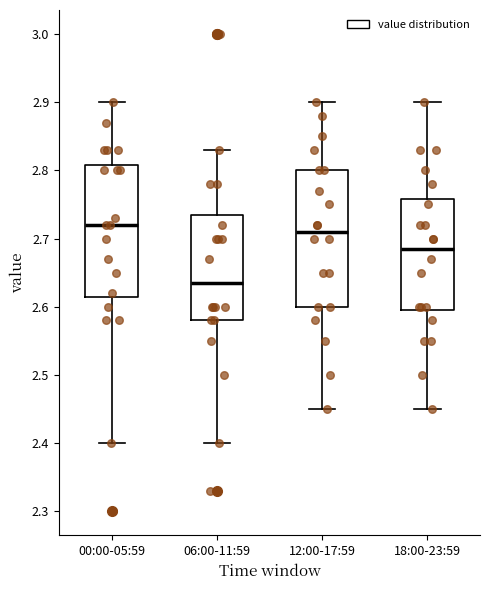

Which box has the lowest median line?

06:00-11:59